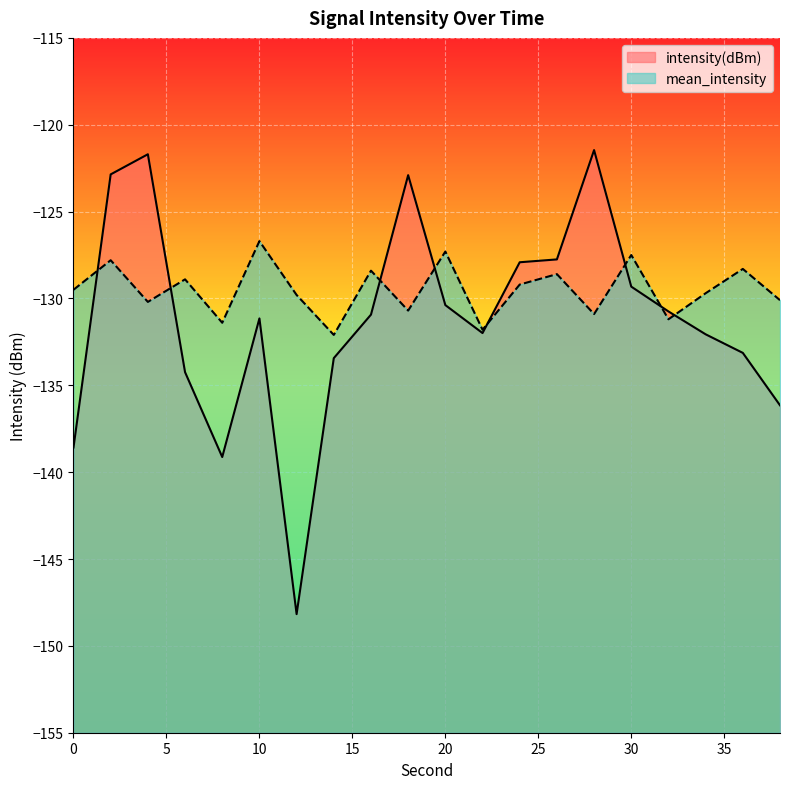

The value of mean_intensity at 0 is -228.4. True or false?

False